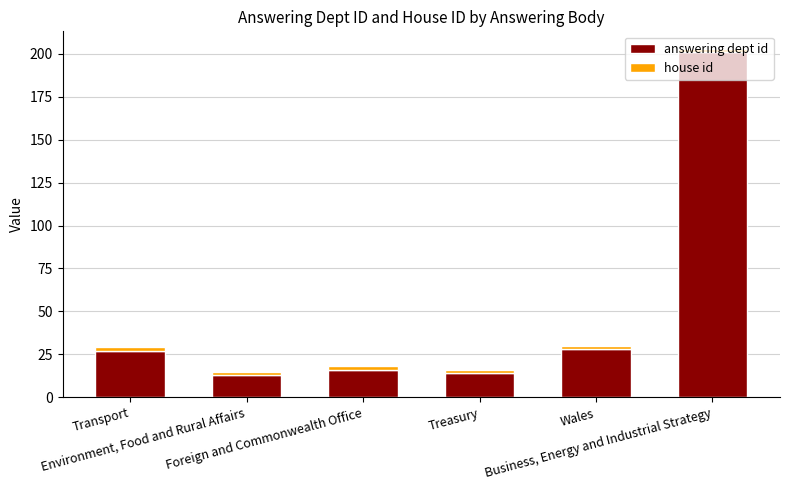

How many bars are there in total?

6